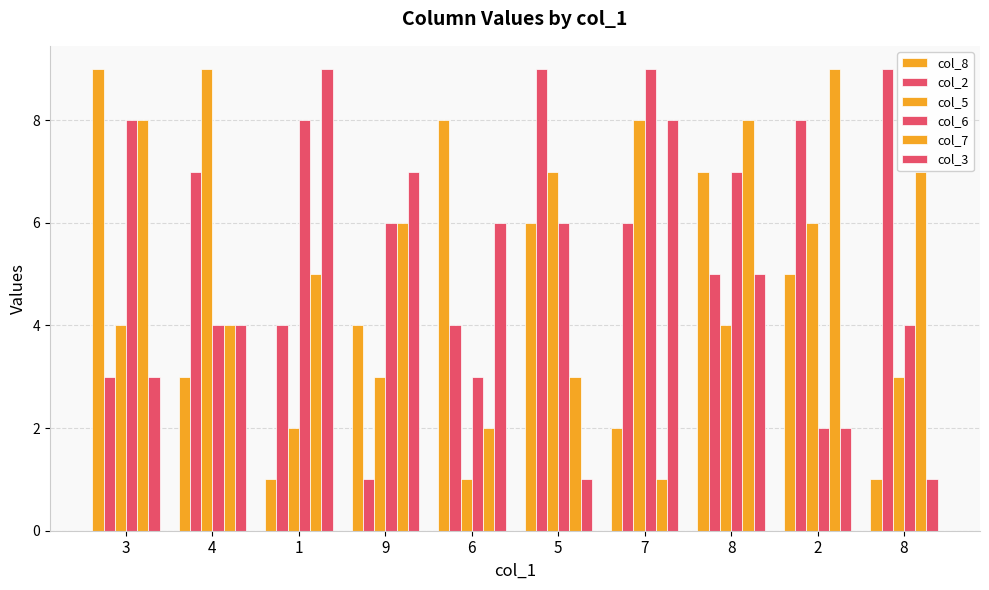

How many bars are there in total?

60